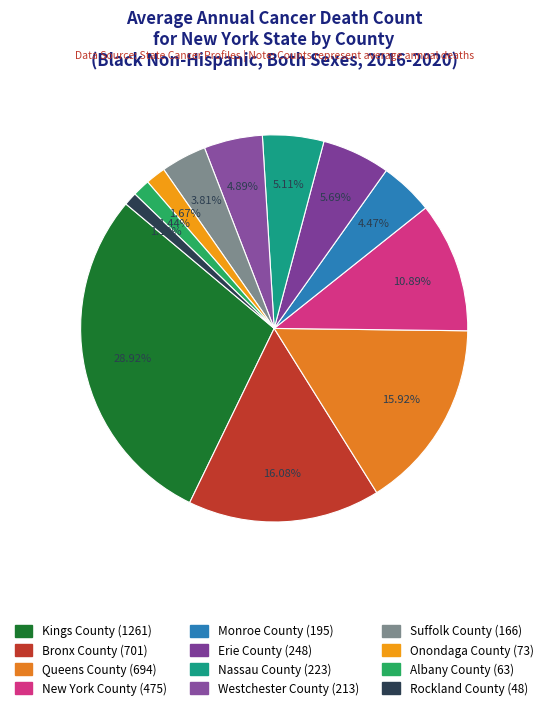

Which slice is the smallest?

Rockland County